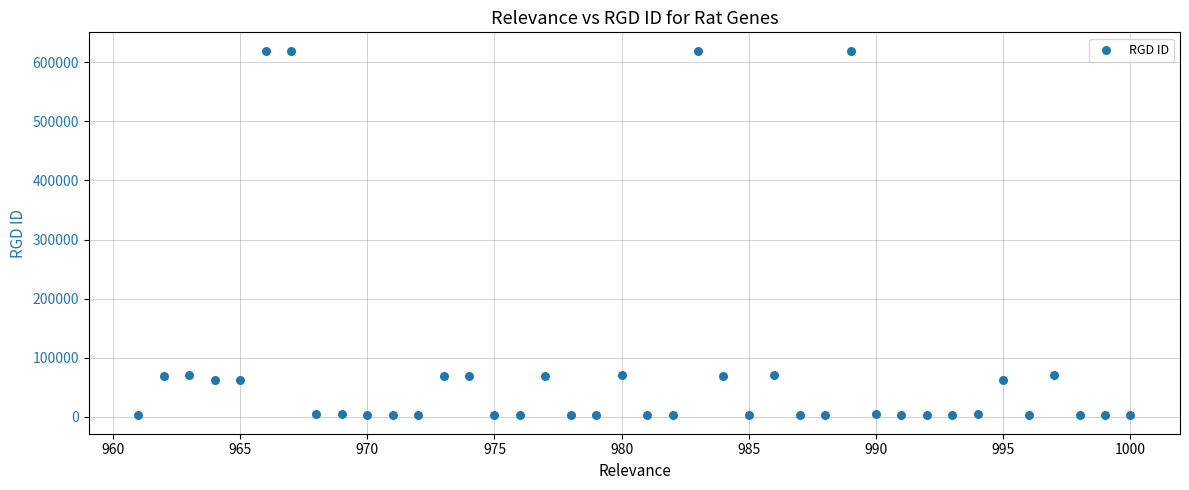

What is the range of X values (max minus min)?

39